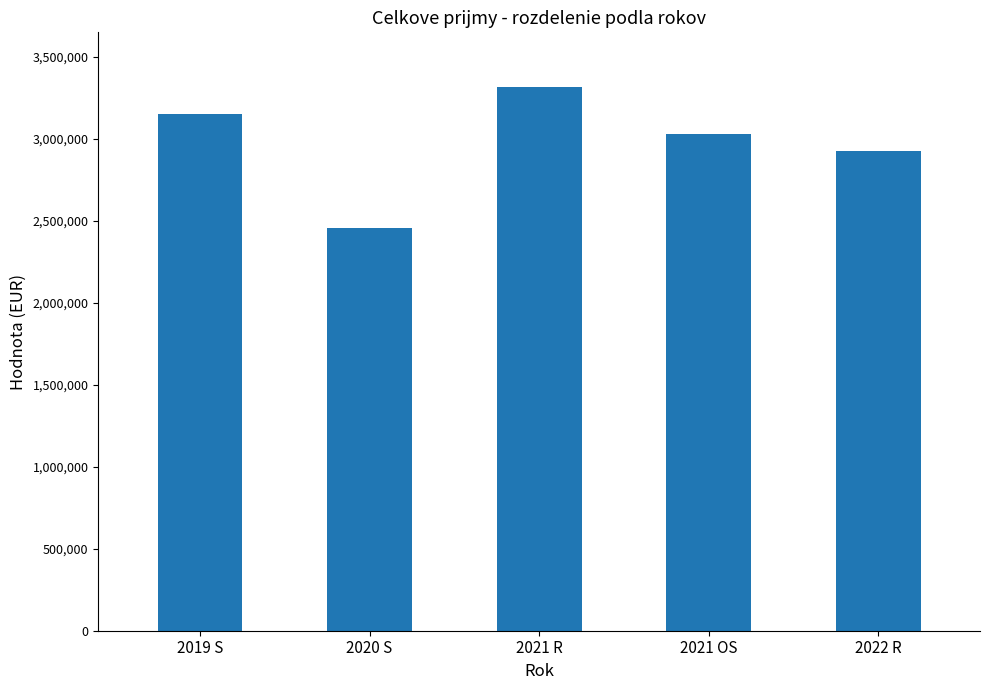

What is the sum of the values at 2021 OS and 2019 S?

6181870.1